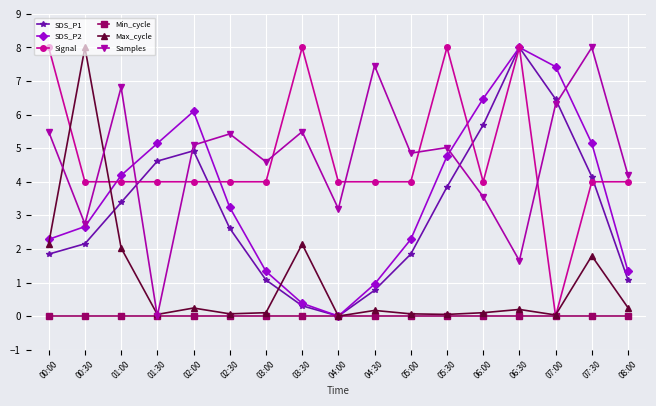

What position from the left is 07:30?

16